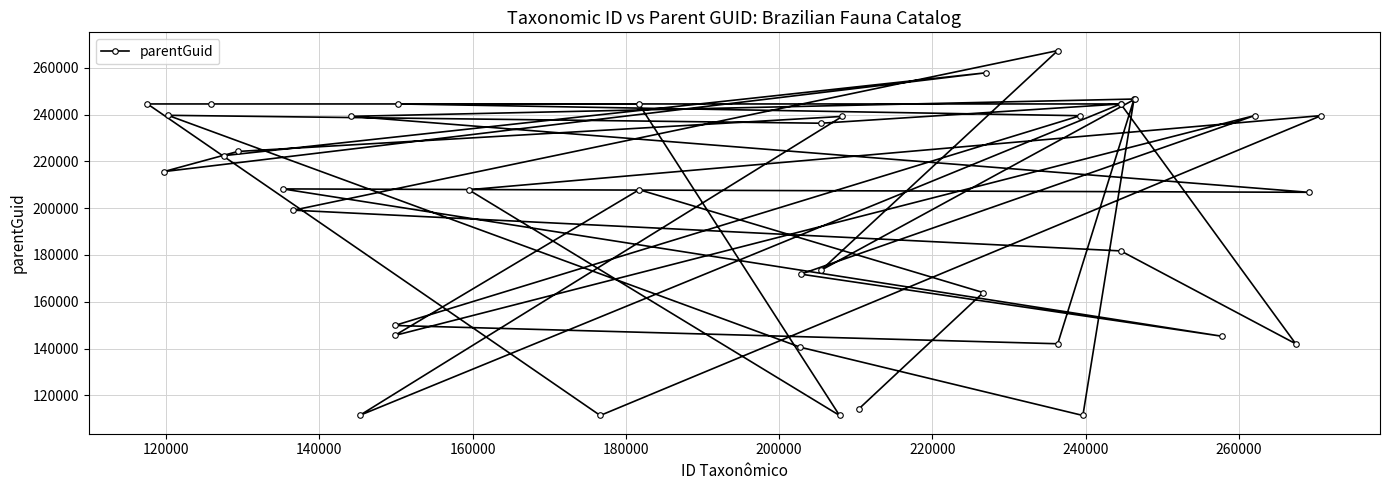

What is the value of the 20th point from the left?

236347